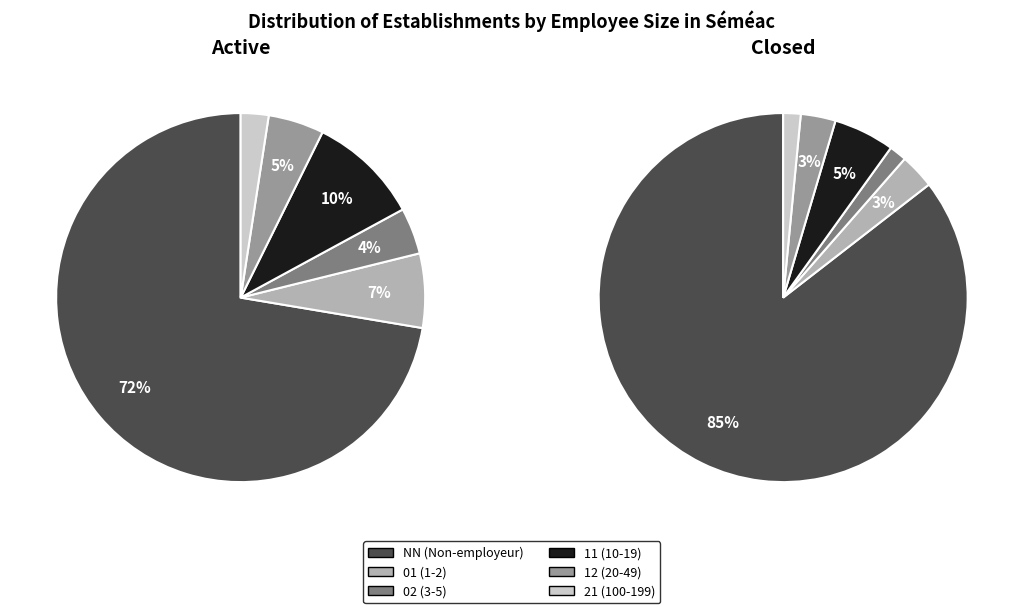

To the nearest percent, what is the difference between the NN and 21 slice percentages?

84%